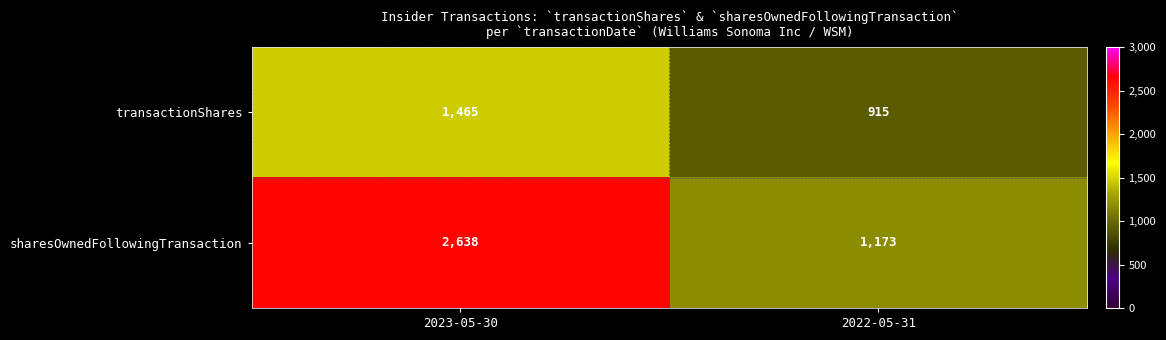

Between 2023-05-30 and 2022-05-31, which series saw the biggest shift?

sharesOwnedFollowingTransaction